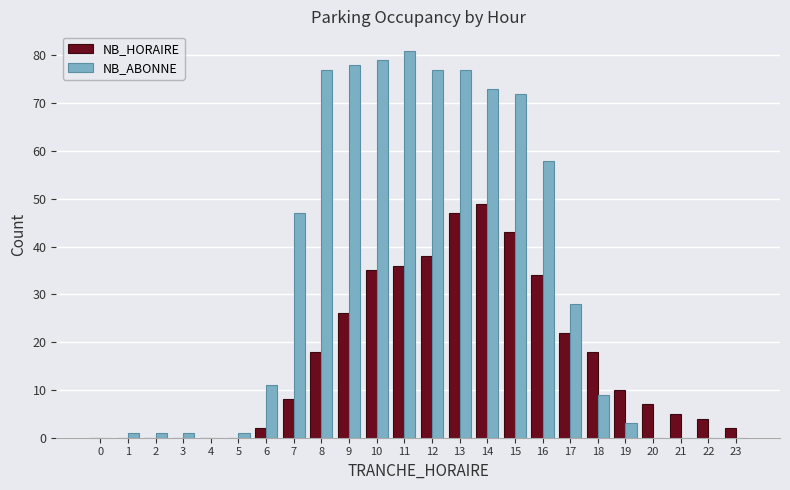

Is it true that NB_ABONNE equals 116 at 10?

False